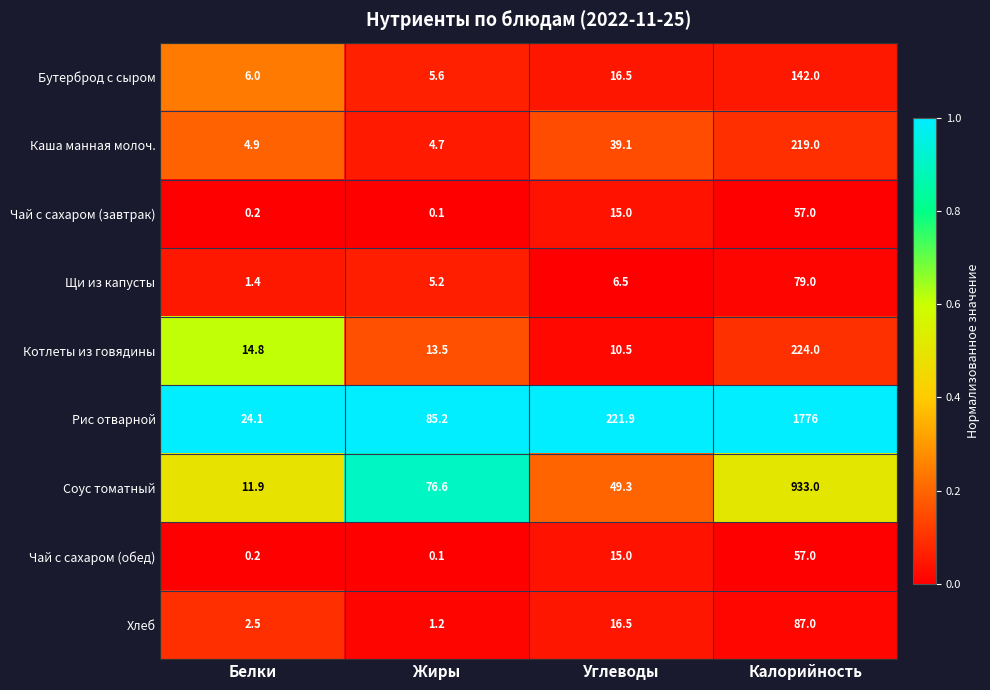

What is the total value across all series at Жиры?

192.2